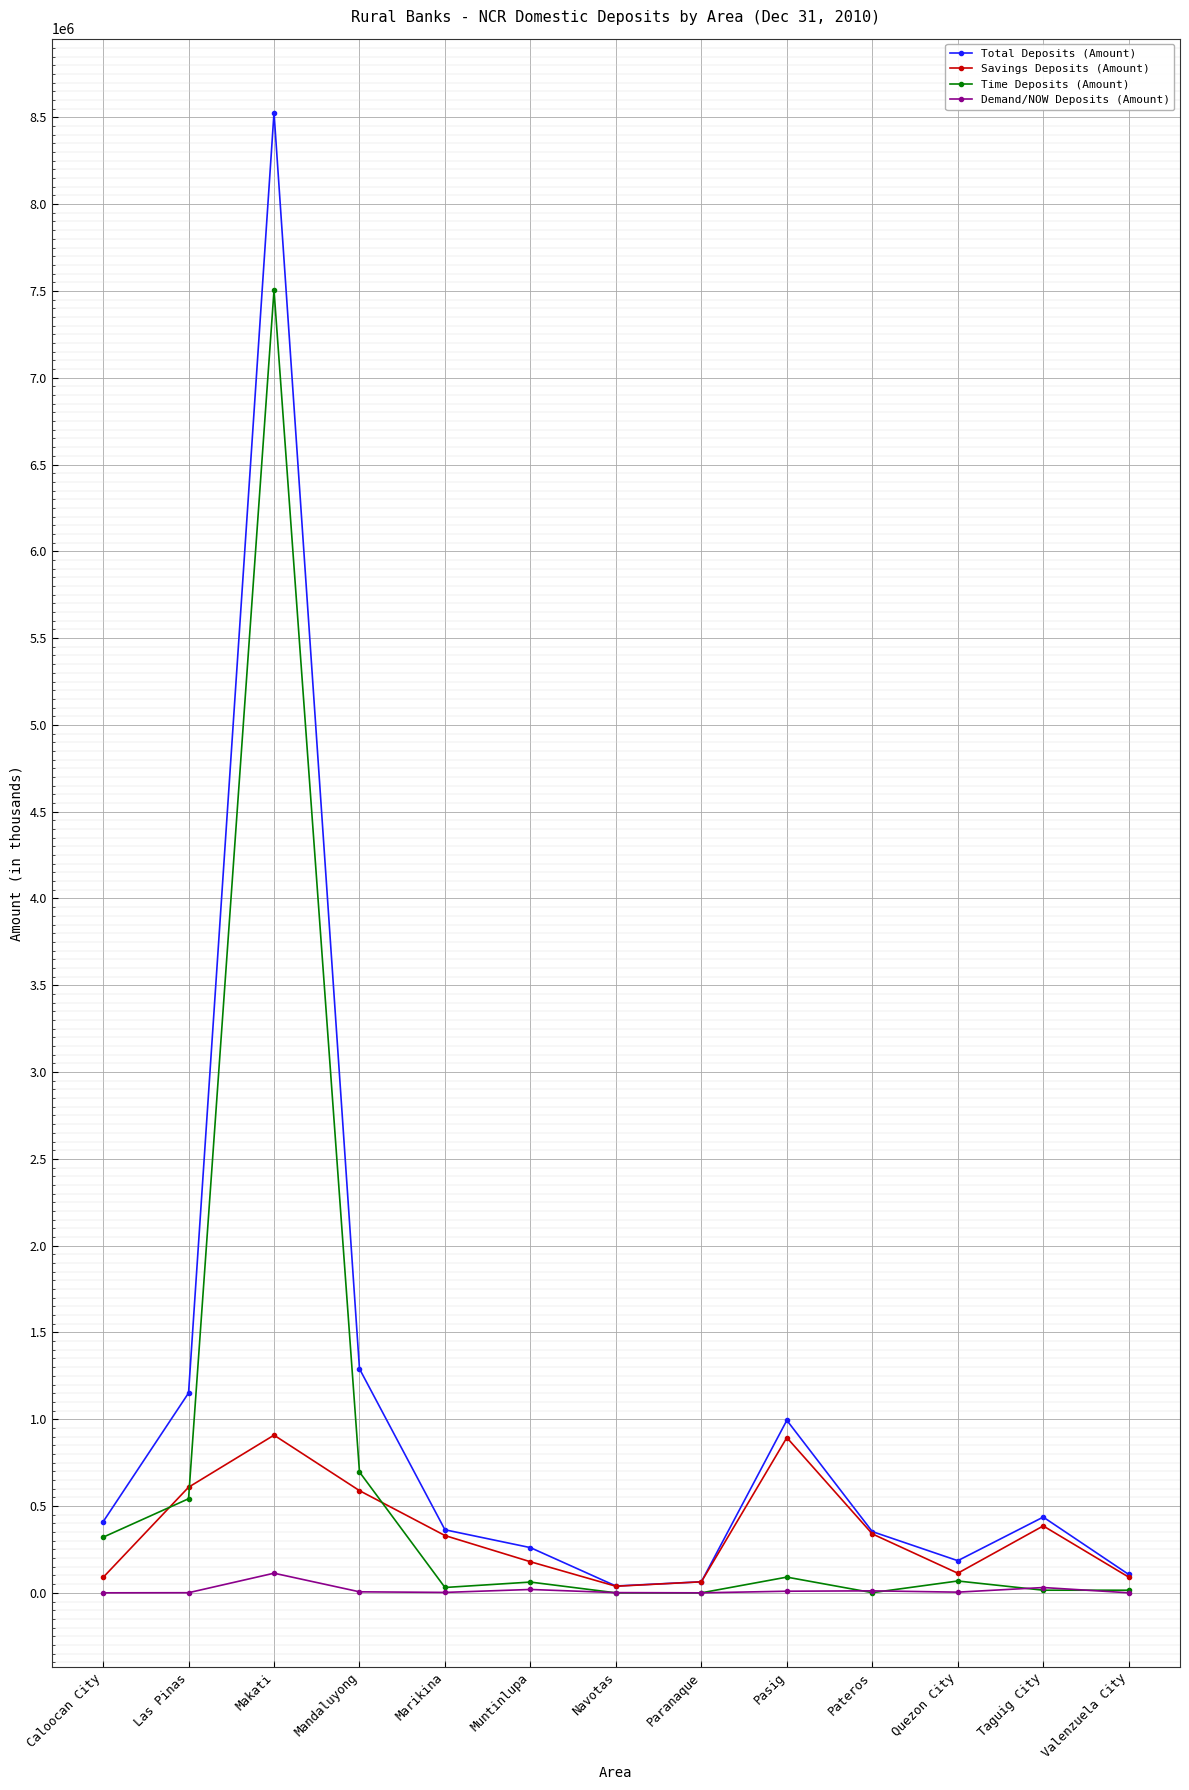

At which label does Time Deposits (Amount) reach its peak?

Makati